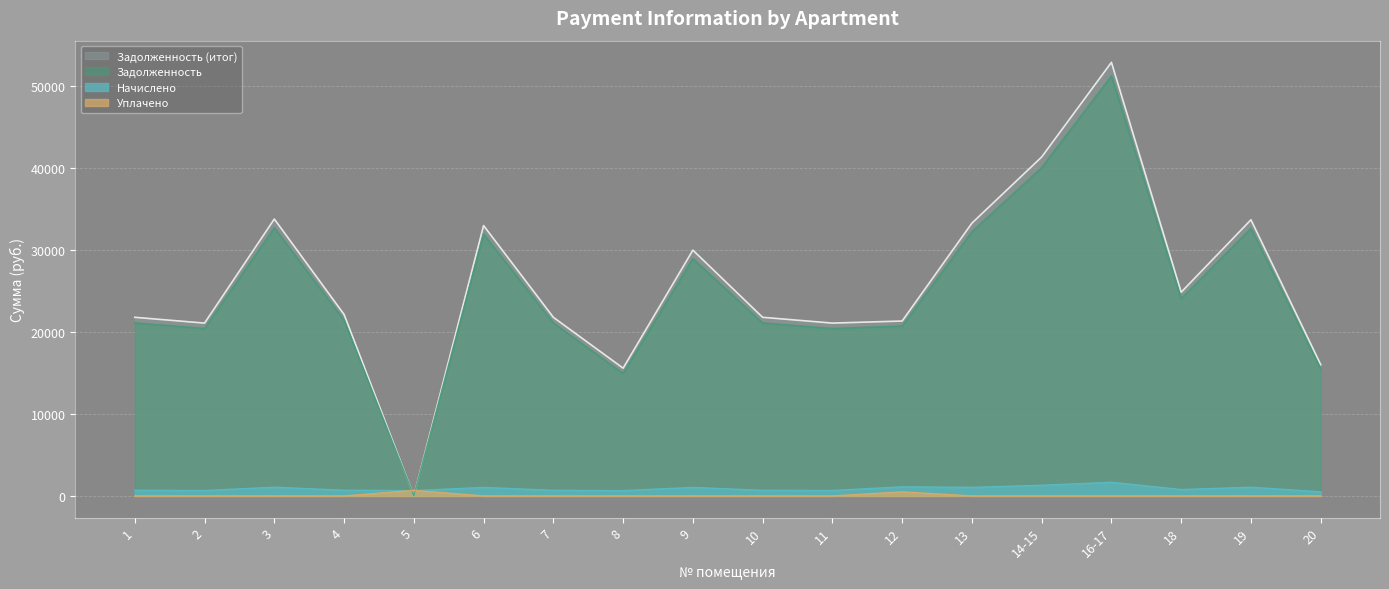

Count the number of data series in this chart.

4